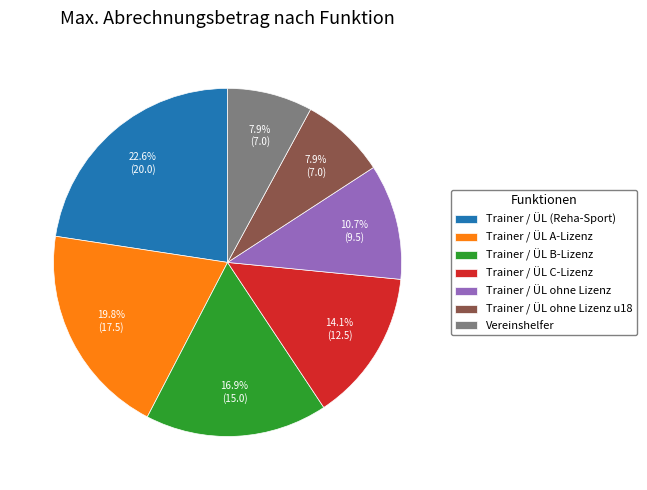

What percentage is NOT represented by Vereinshelfer?

92.1%